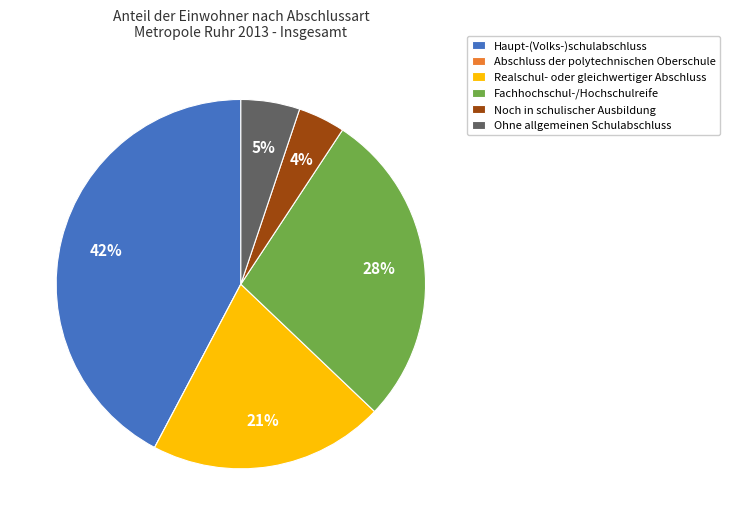

Which category has the biggest portion of the pie?

Haupt-(Volks-)schulabschluss